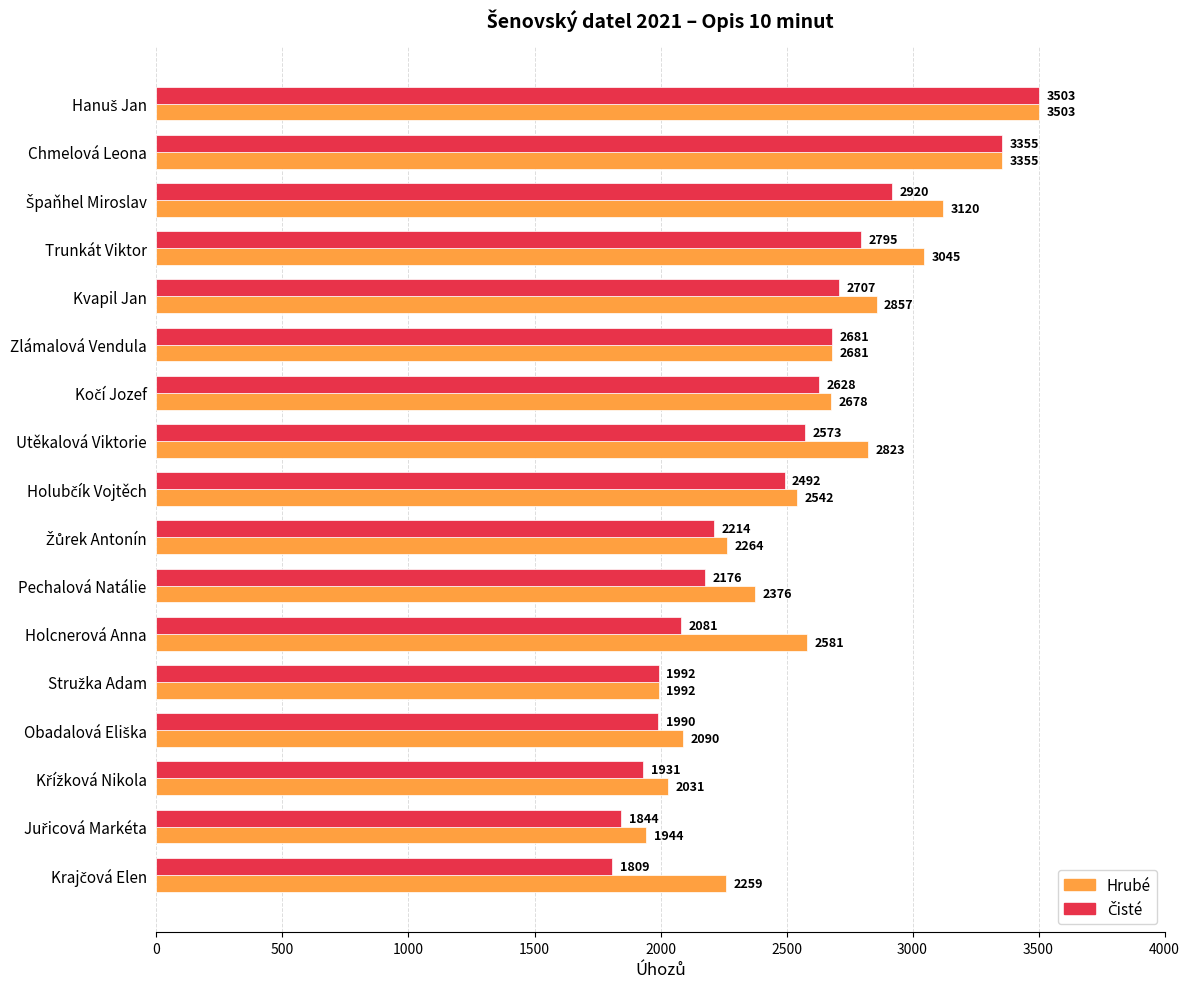

What is the greatest value displayed?

3503